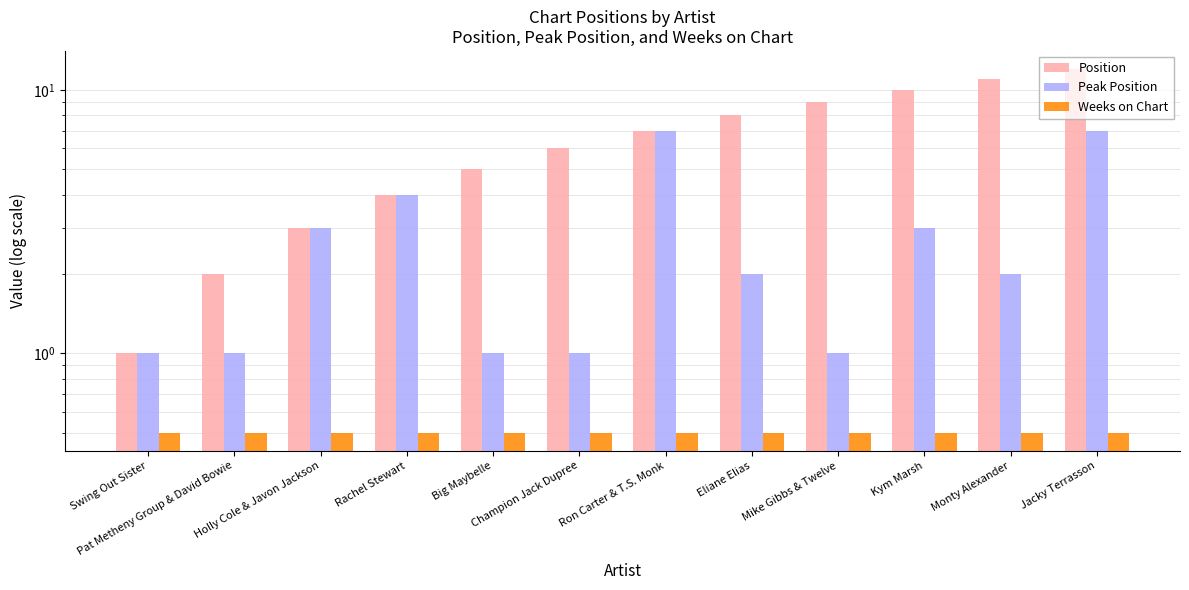

What is the maximum value shown in the chart?

12.0